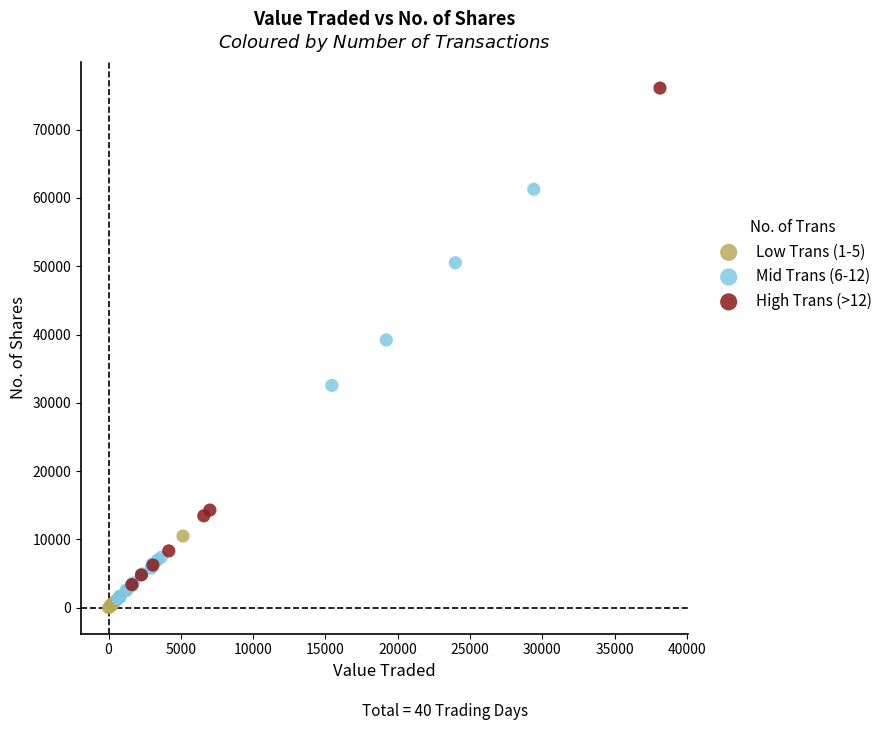

Which series contains the highest Y value?

High Trans (>12)